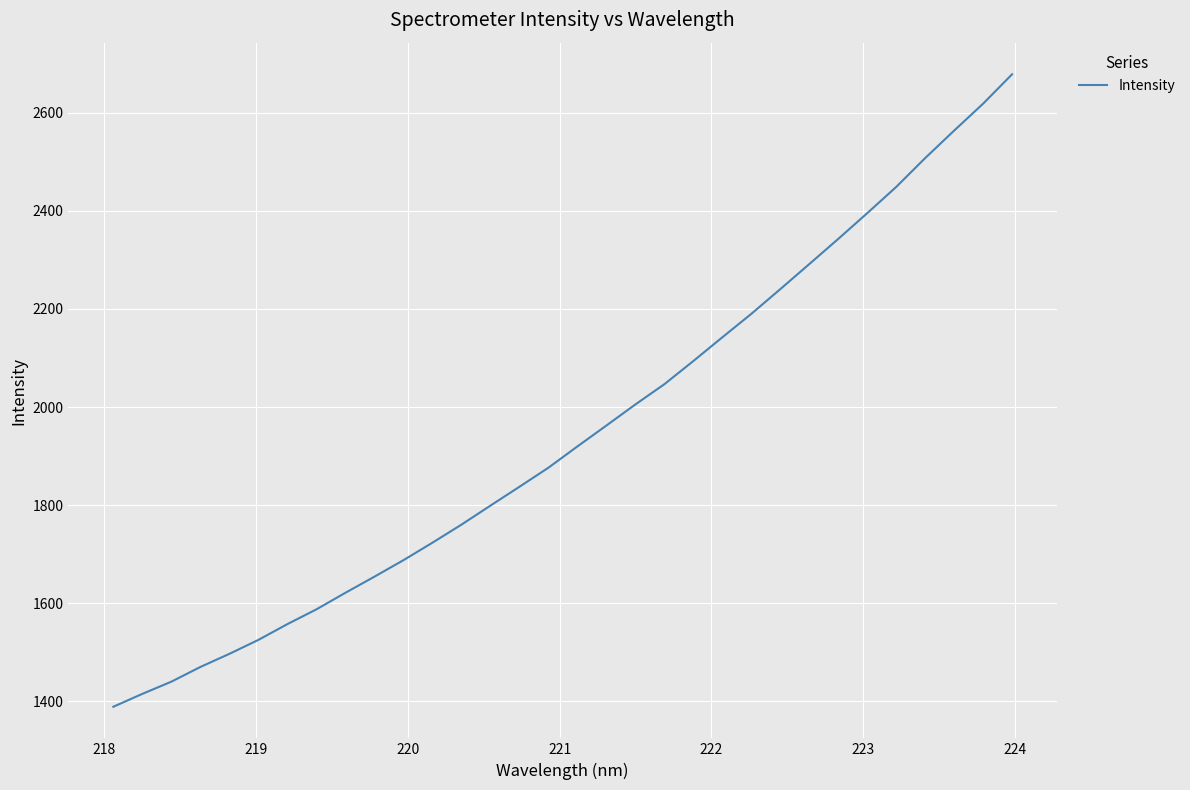

What is the minimum value shown in the chart?

1389.2